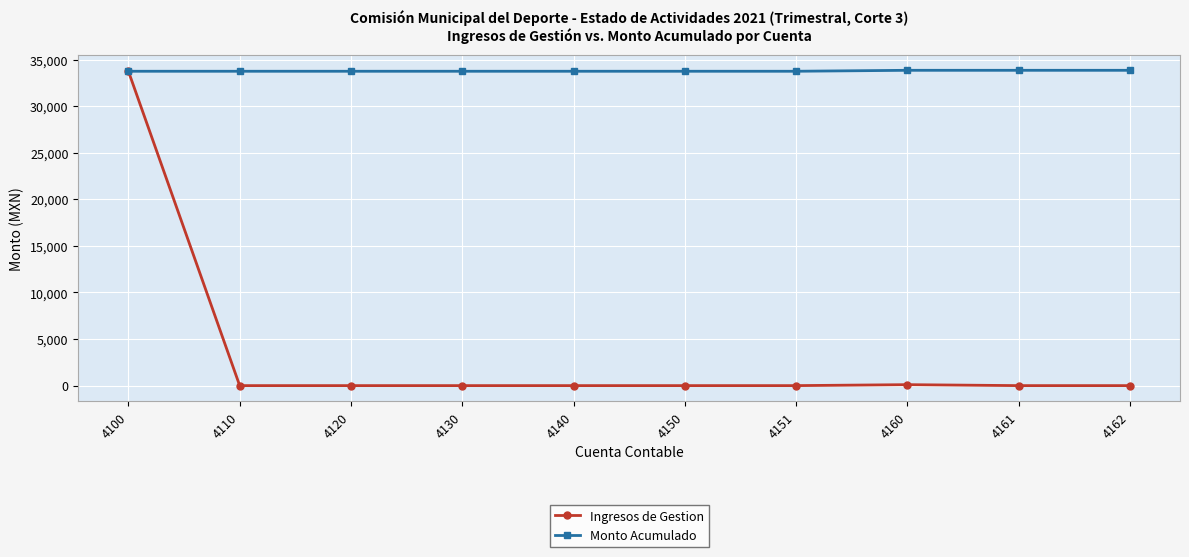

At 4140, list the series in order from smallest to largest.

Ingresos de Gestion, Monto Acumulado